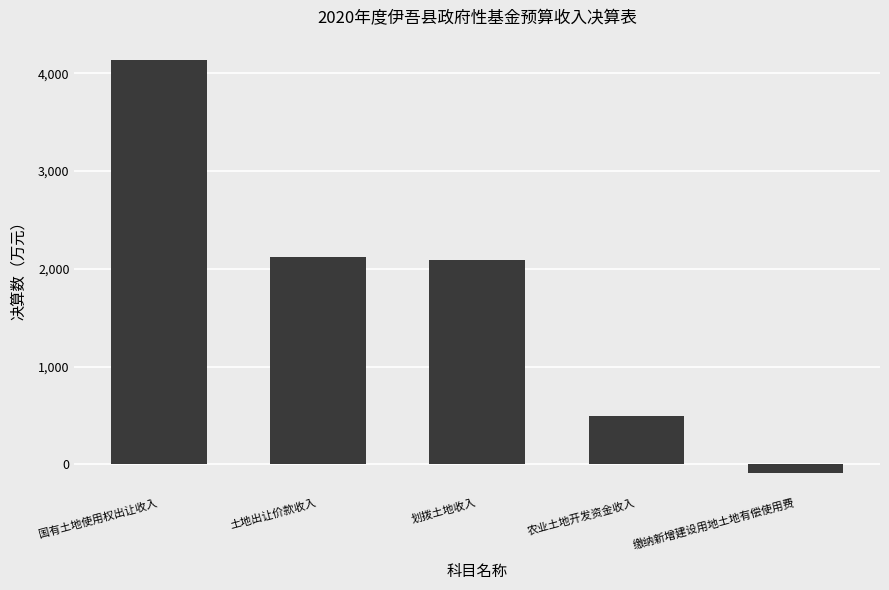

Is it true that the value at 划拨土地收入 is 1339?

False